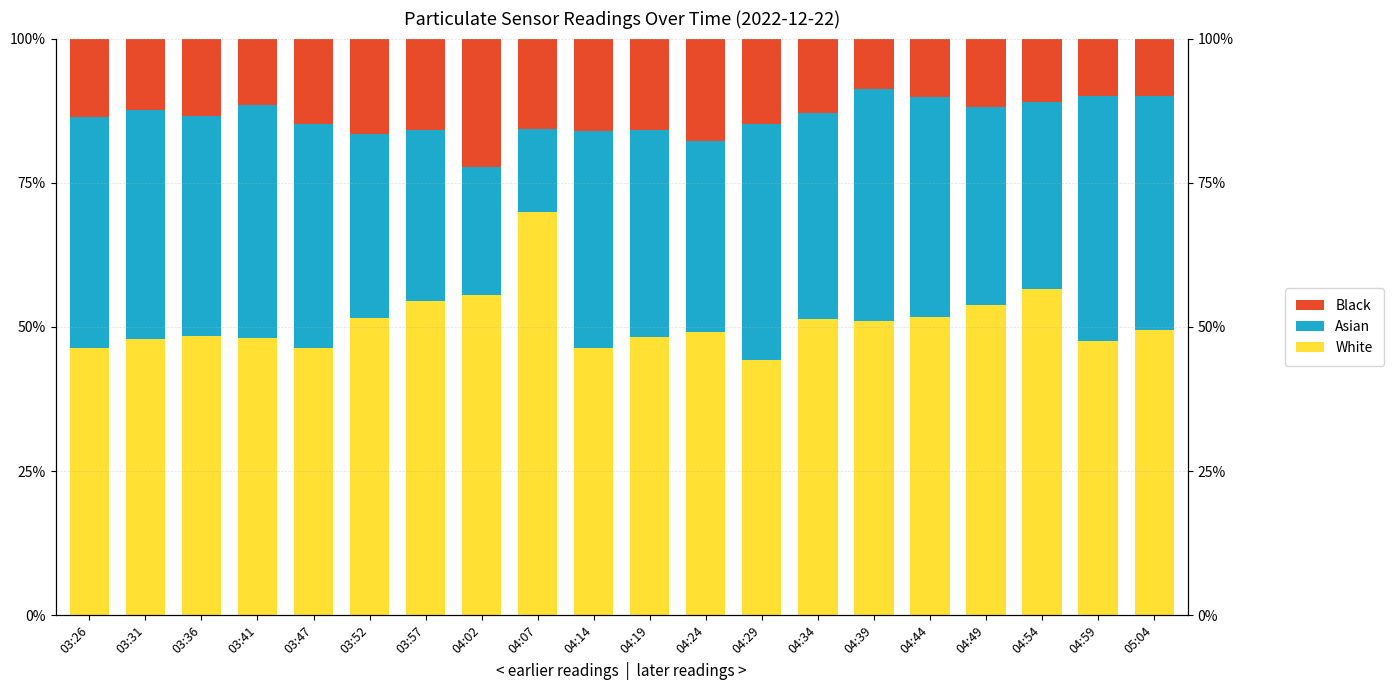

Reading left to right, what are all the values shown in this chart?

White: 03:26=46.4	03:31=47.9	03:36=48.4	03:41=48.1	03:47=46.3	03:52=51.6	03:57=54.5	04:02=55.6	04:07=70.0	04:14=46.4	04:19=48.3	04:24=49.1	04:29=44.3	04:34=51.4	04:39=51.1	04:44=51.7	04:49=53.8	04:54=56.5	04:59=47.5	05:04=49.5
Asian: 03:26=40.1	03:31=39.7	03:36=38.2	03:41=40.4	03:47=38.9	03:52=31.9	03:57=29.5	04:02=22.2	04:07=14.3	04:14=37.5	04:19=35.8	04:24=33.1	04:29=41.0	04:34=35.6	04:39=40.1	04:44=38.2	04:49=34.4	04:54=32.5	04:59=42.6	05:04=40.7
Black: 03:26=13.5	03:31=12.4	03:36=13.4	03:41=11.5	03:47=14.8	03:52=16.6	03:57=15.9	04:02=22.2	04:07=15.7	04:14=16.1	04:19=15.9	04:24=17.8	04:29=14.8	04:34=12.9	04:39=8.8	04:44=10.1	04:49=11.8	04:54=11.0	04:59=9.9	05:04=9.9